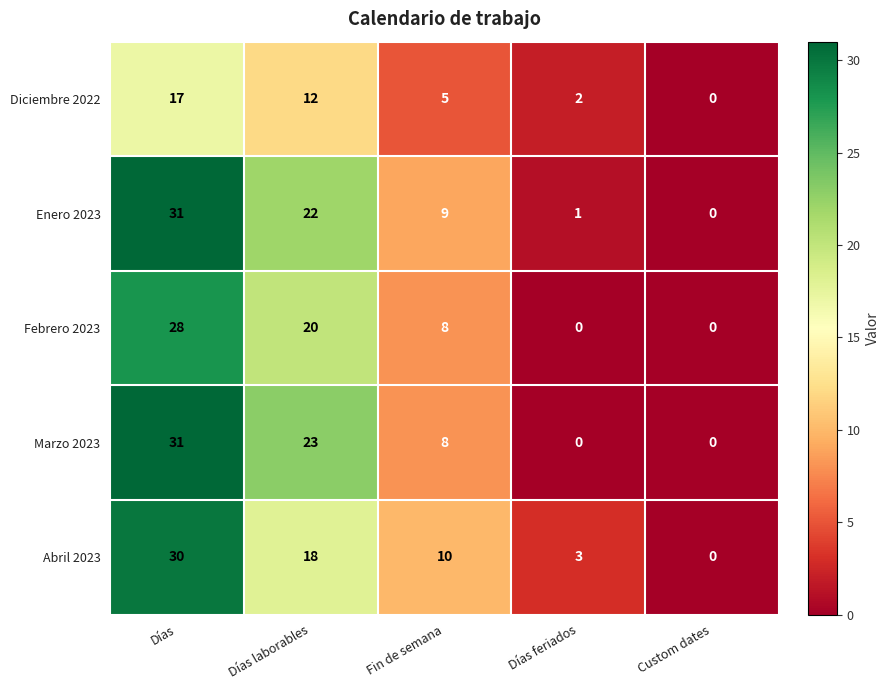

What is the difference between the maximum and second lowest values in the Marzo 2023 series?

31